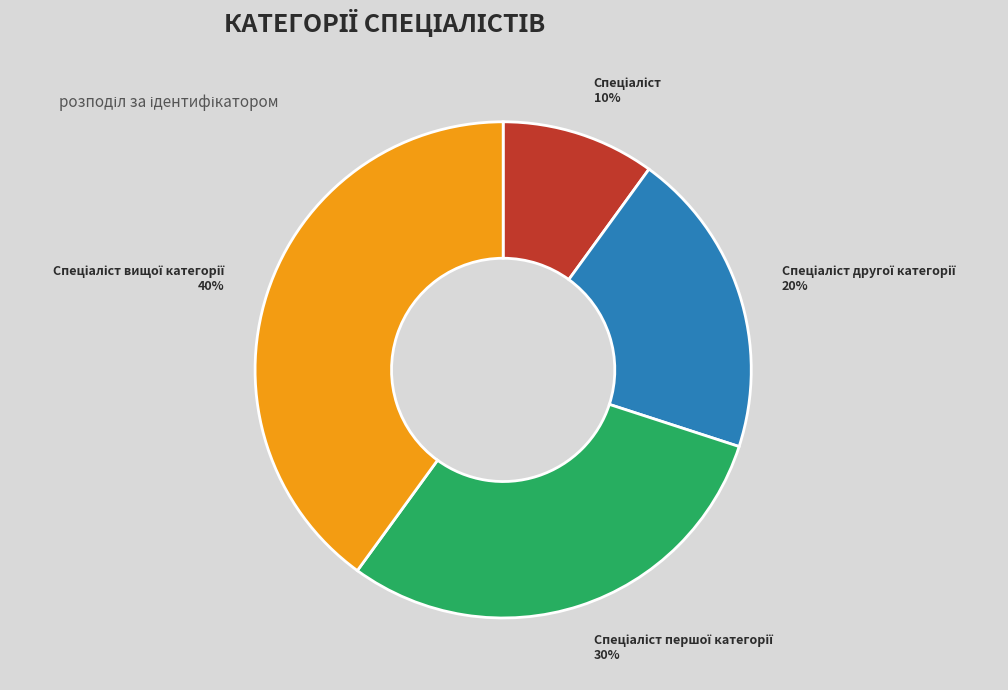

Does any single category account for the majority?

No